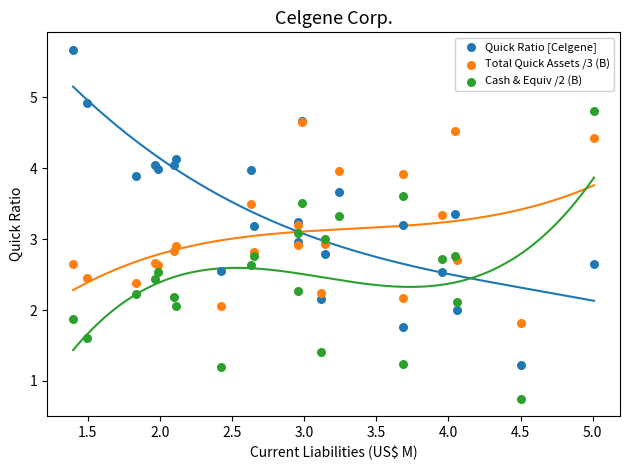

What are all the series names shown in the legend?

Quick Ratio [Celgene], Total Quick Assets /3 (B), Cash & Equiv /2 (B)